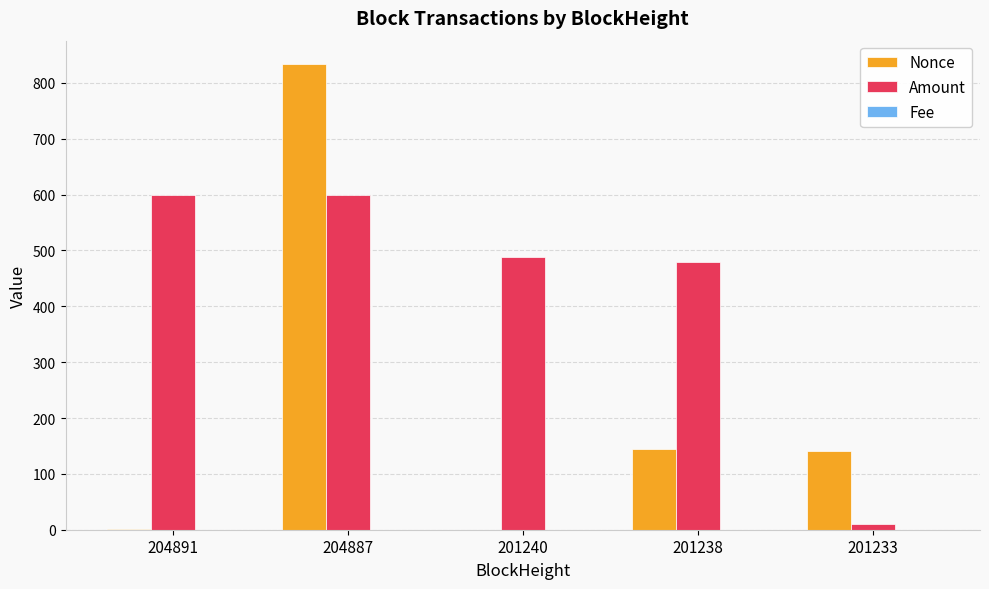

What is the greatest value displayed?

834.0